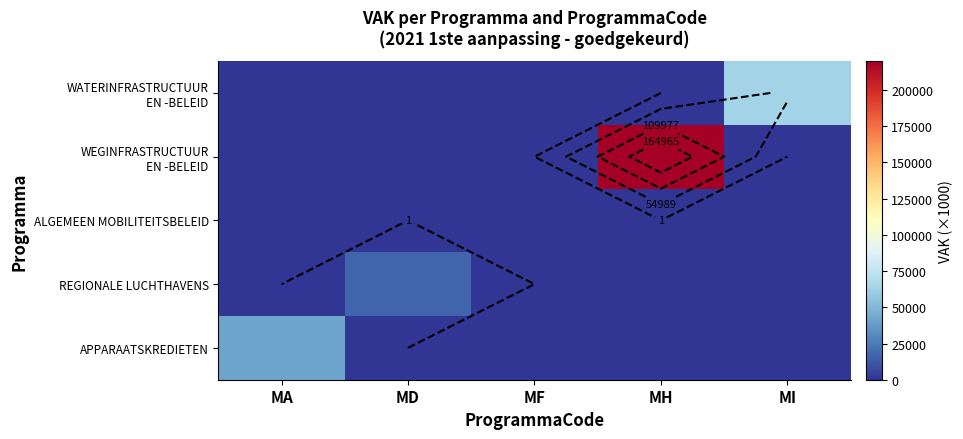

Which label corresponds to the largest value in the chart?

MH